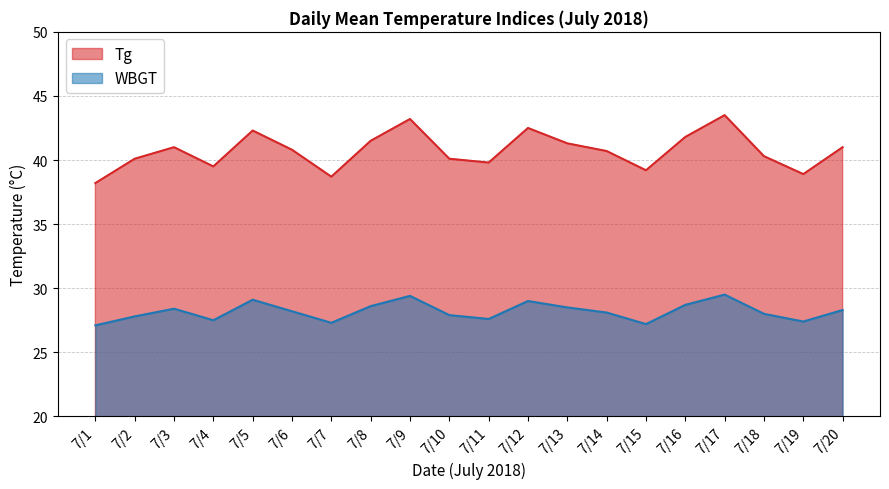

List the series in order of their peak value, highest first.

Tg, WBGT